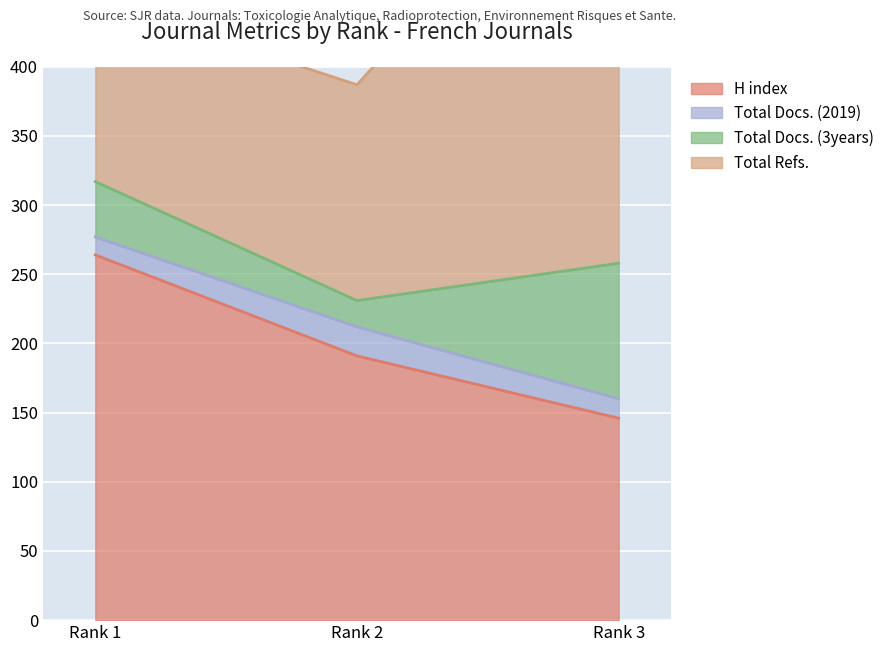

The value of H index at Rank 2 is 250. True or false?

False